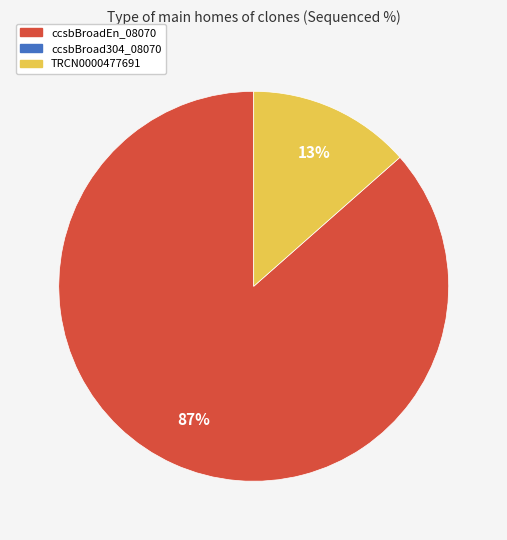

Is there a majority slice in this chart?

Yes